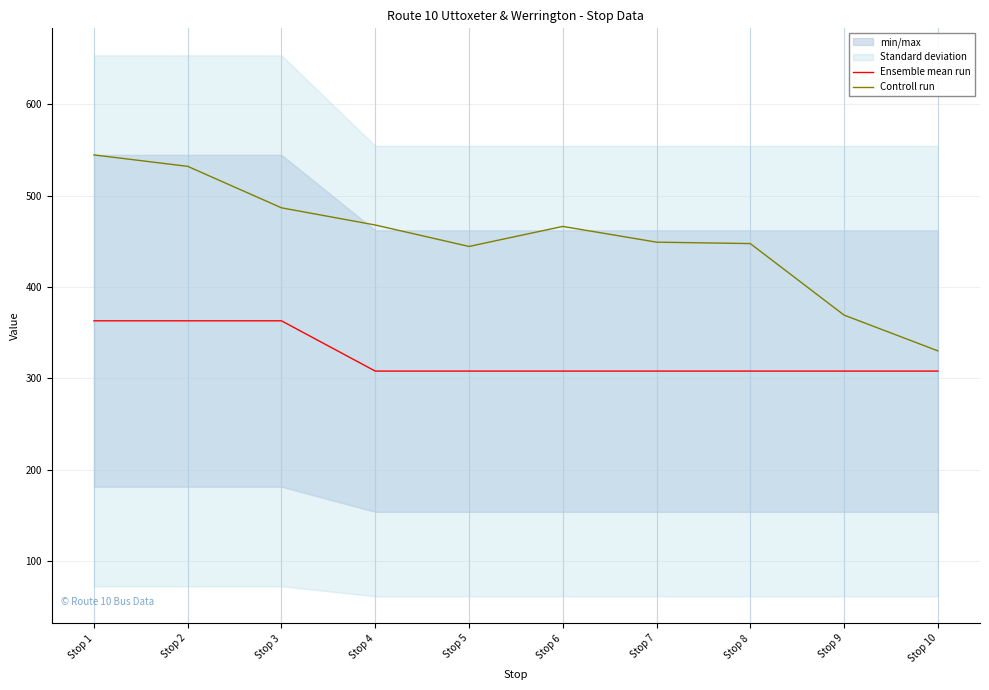

Which series changed the most between Stop 5 and Stop 9?

Controll run